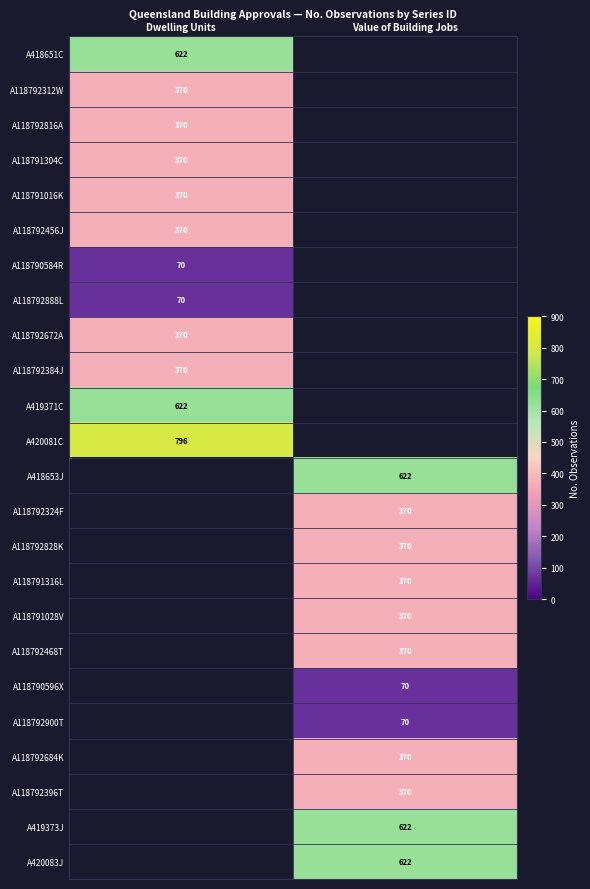

Is it true that A420083J equals 864 at Value of Building Jobs?

False